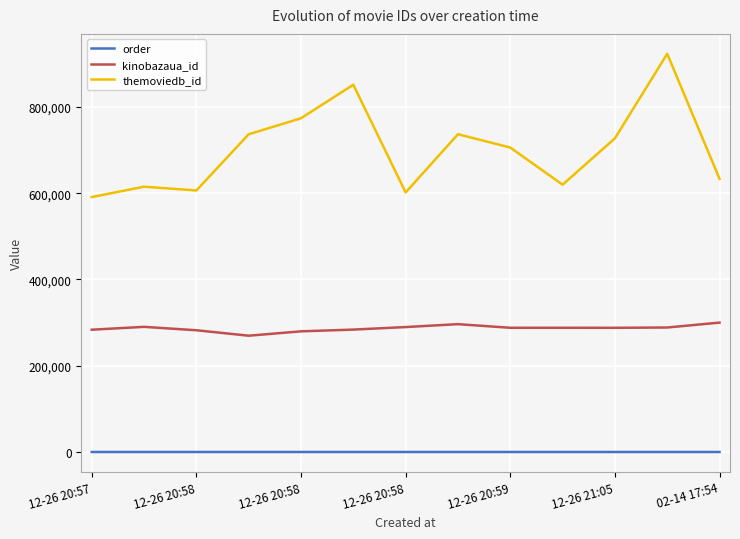

True or false: themoviedb_id and order intersect in this chart.

False